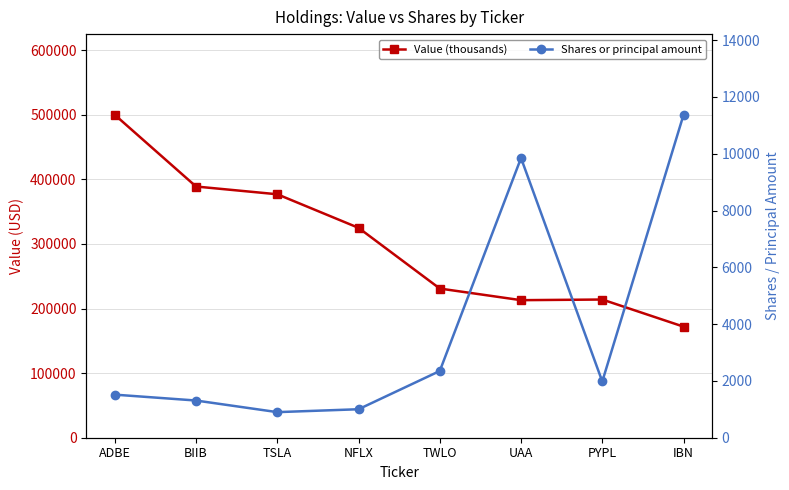

What are all the series names shown in the legend?

Value (thousands), Shares or principal amount